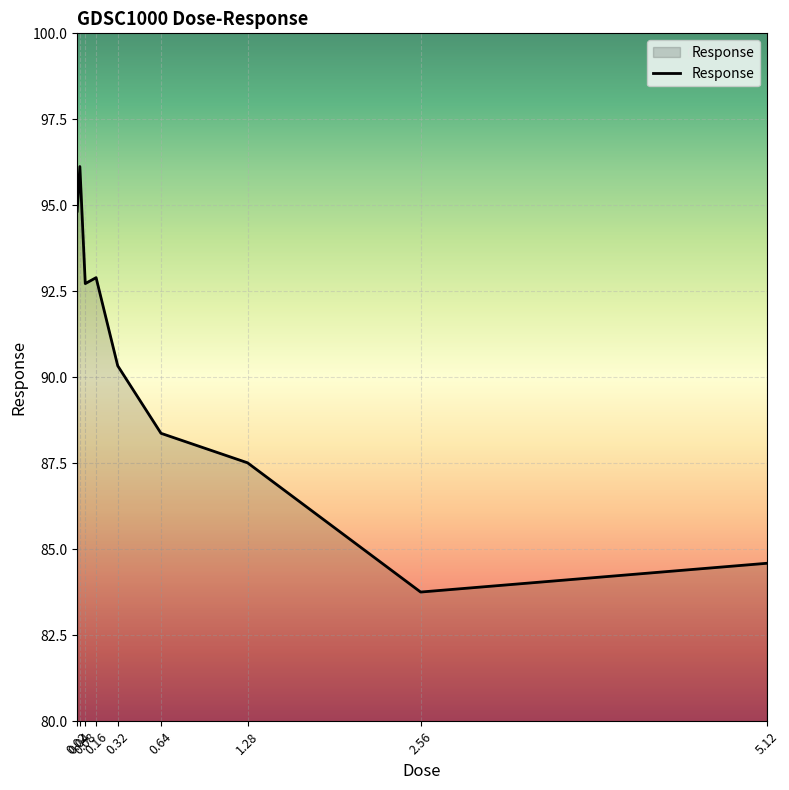

How many lines are shown in the chart?

1